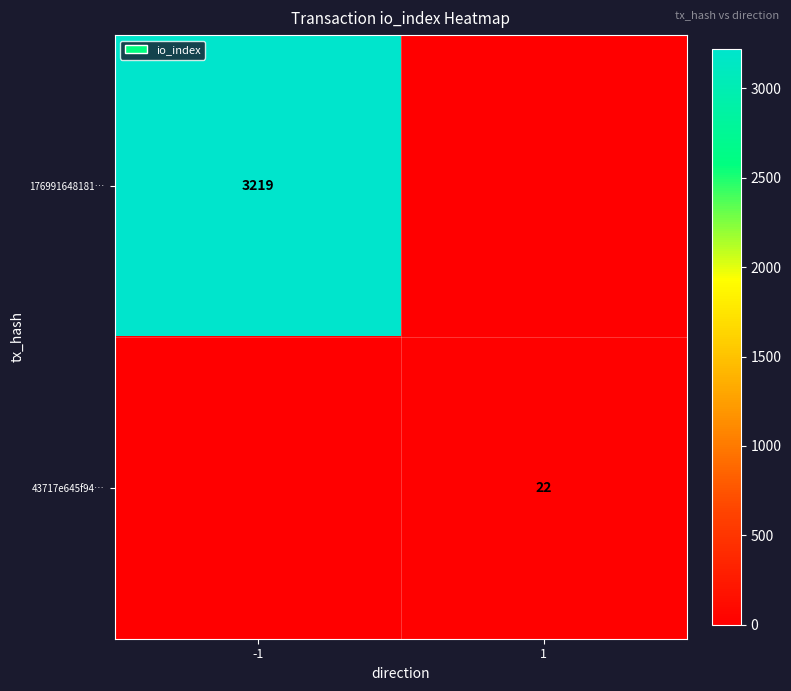

How many series are shown in this chart?

2